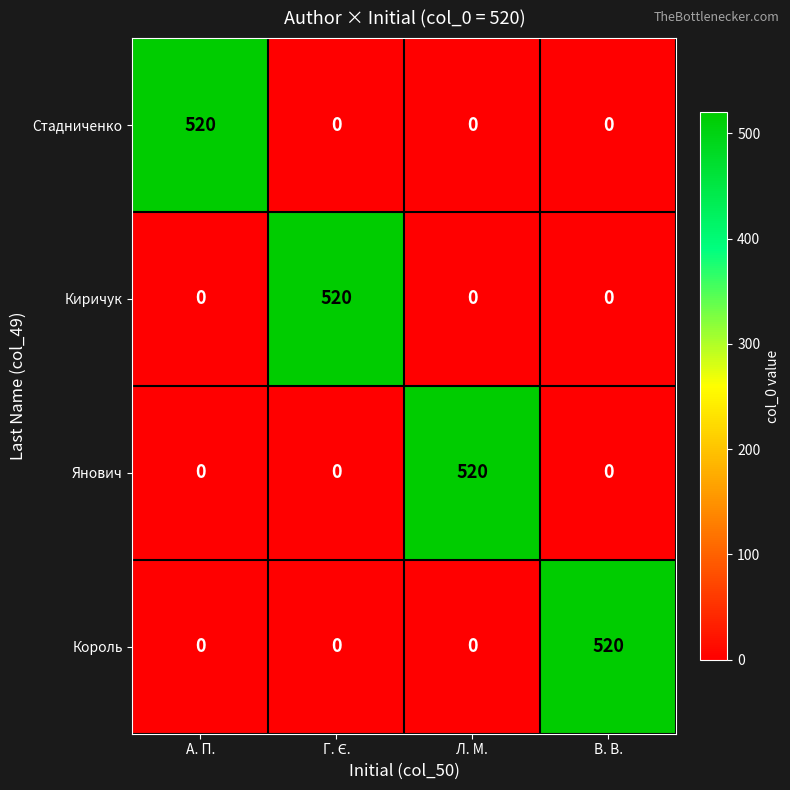

Is the value of Король at А. П. greater than the value of Стадниченко at А. П.?

No